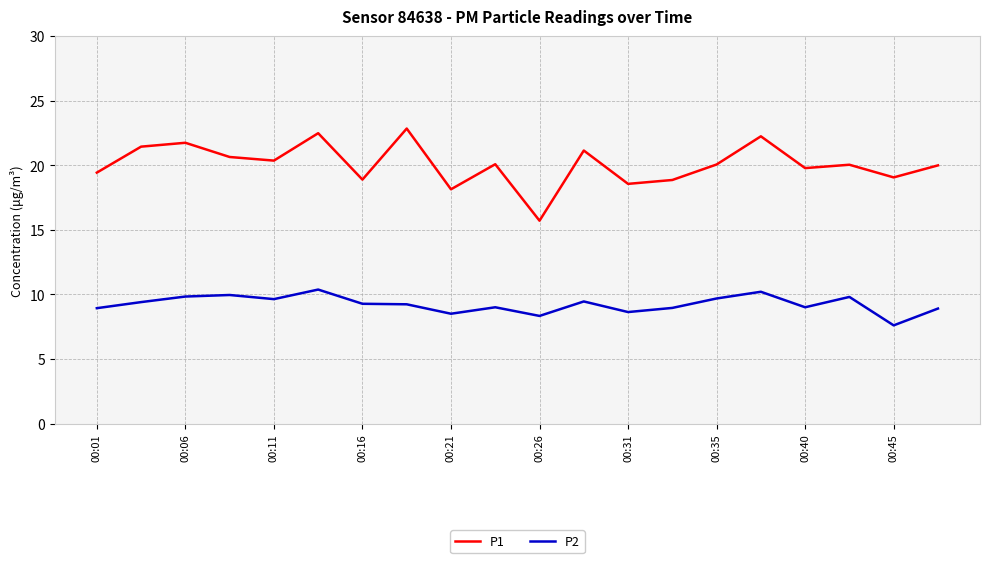

Which series has the widest spread of values?

P1